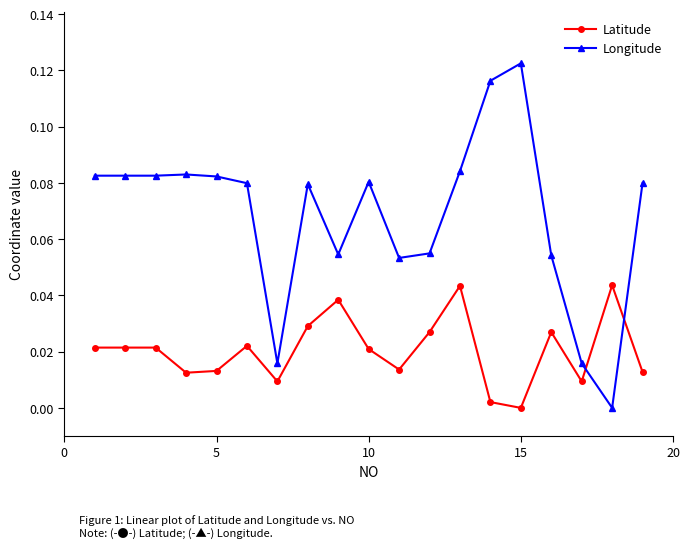

Rank the series by their maximum value, from lowest to highest.

Latitude, Longitude